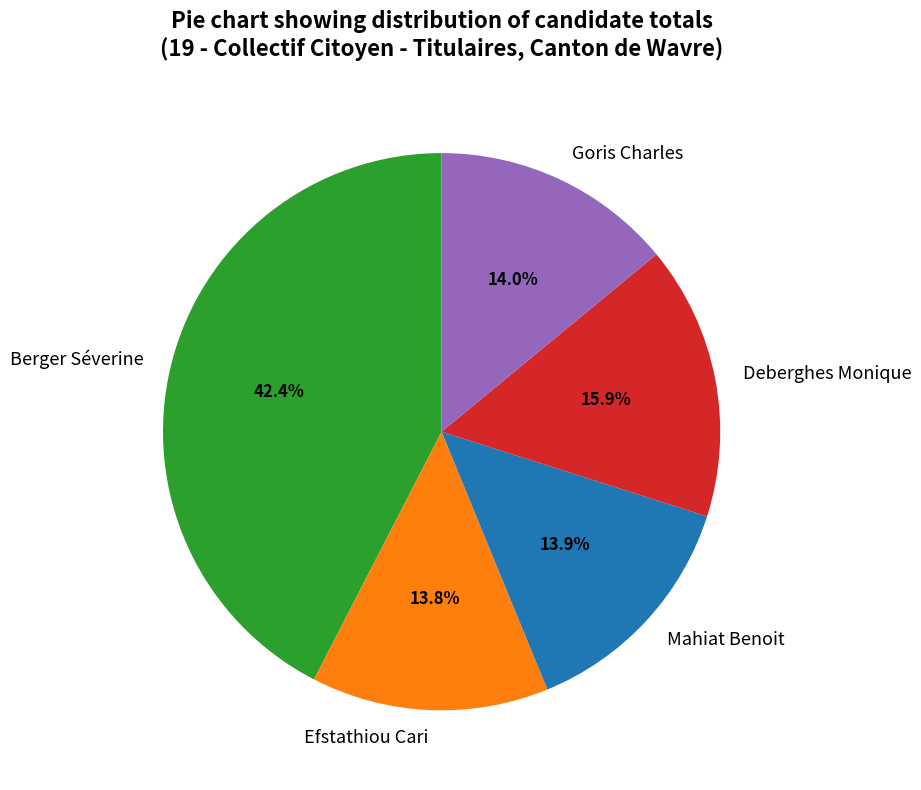

The Deberghes Monique slice represents 22% of the pie. True or false?

False